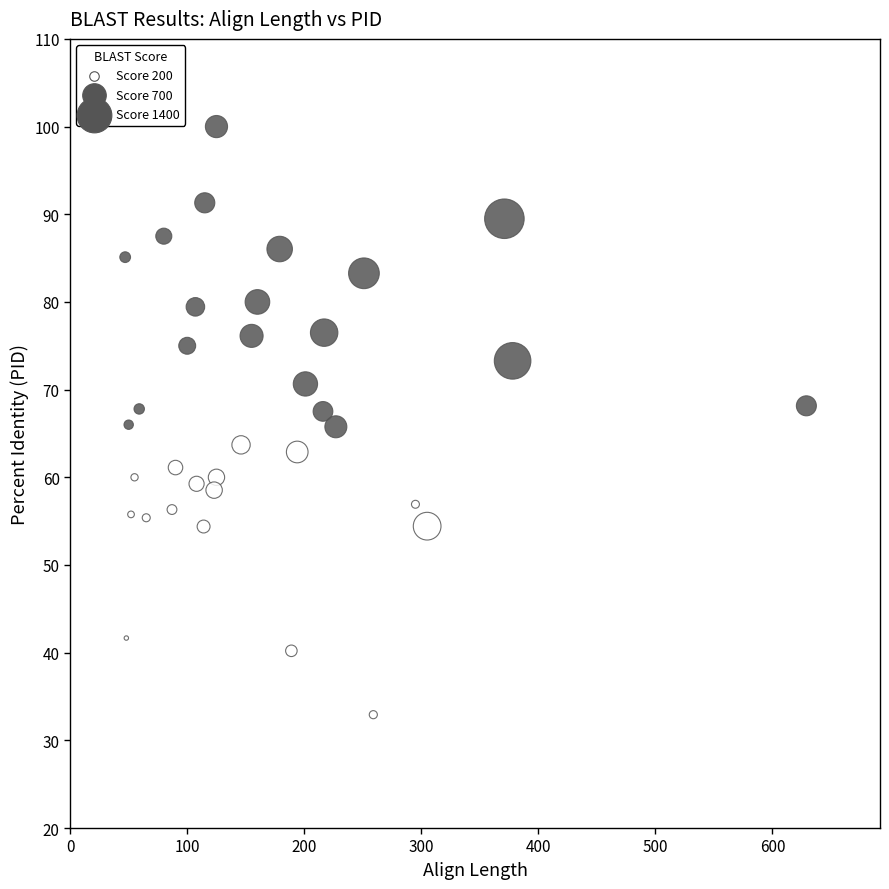

What is the range of Y values (max minus min)?

67.1